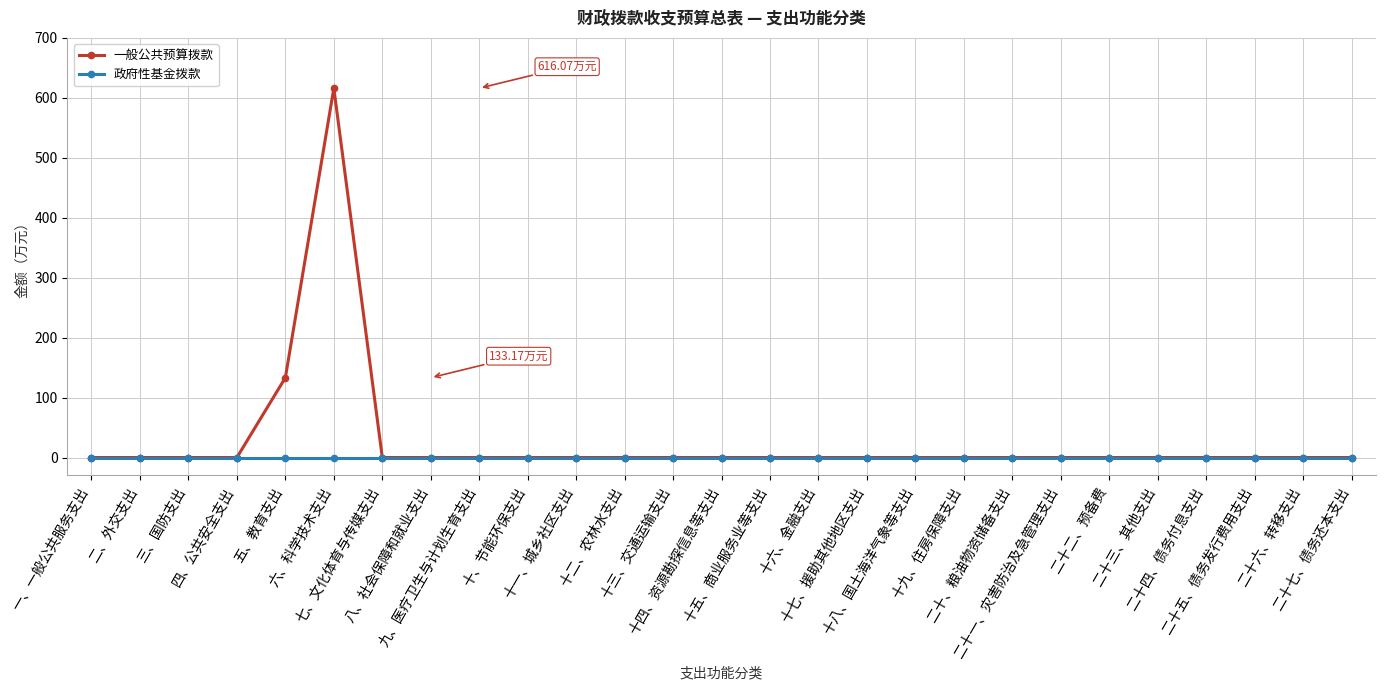

List the series in order of their peak value, lowest first.

政府性基金拨款, 一般公共预算拨款